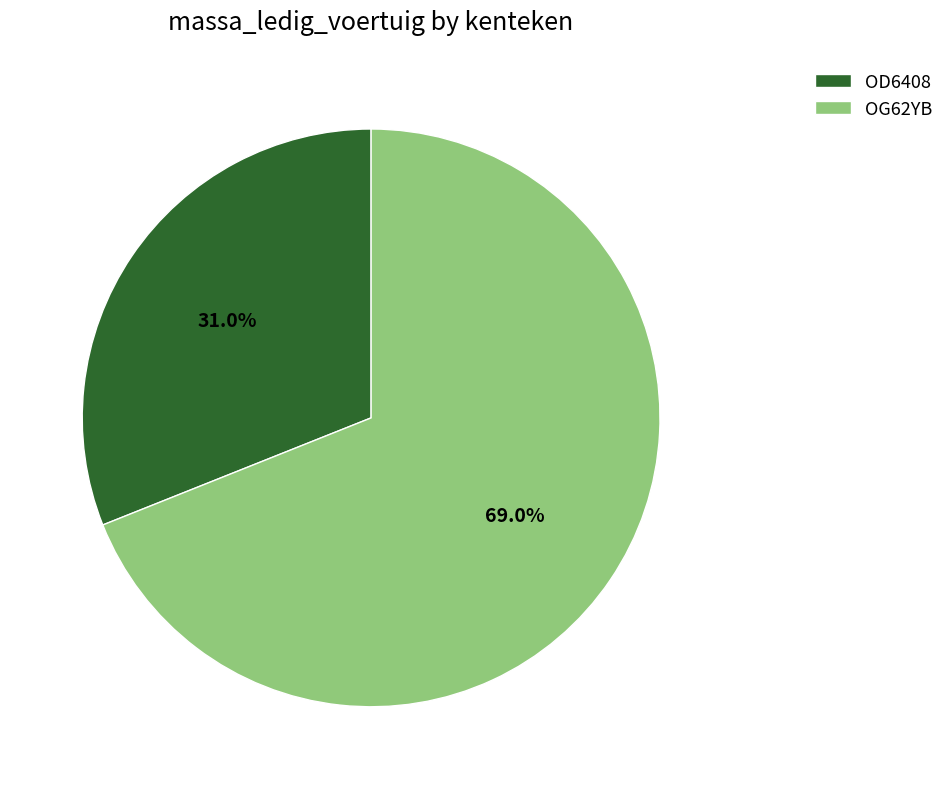

Which slice is the smallest?

OD6408